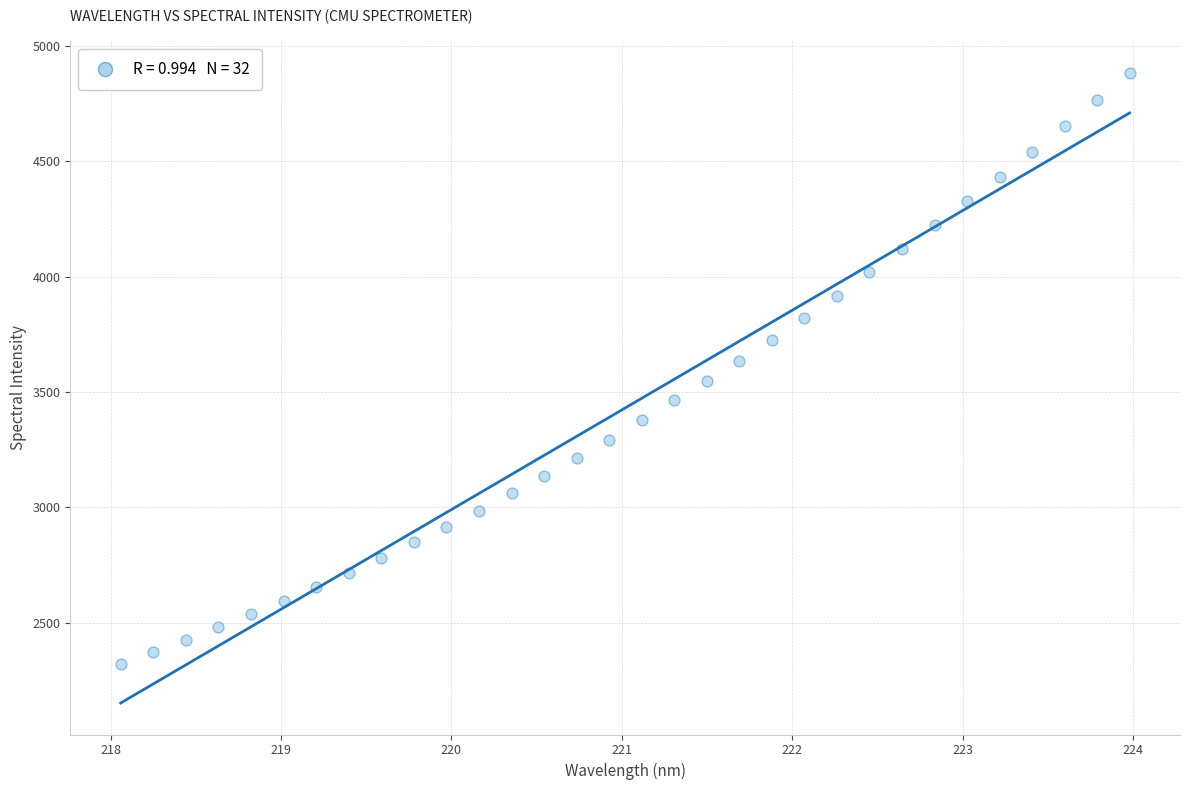

What is the range of X values (max minus min)?

5.9